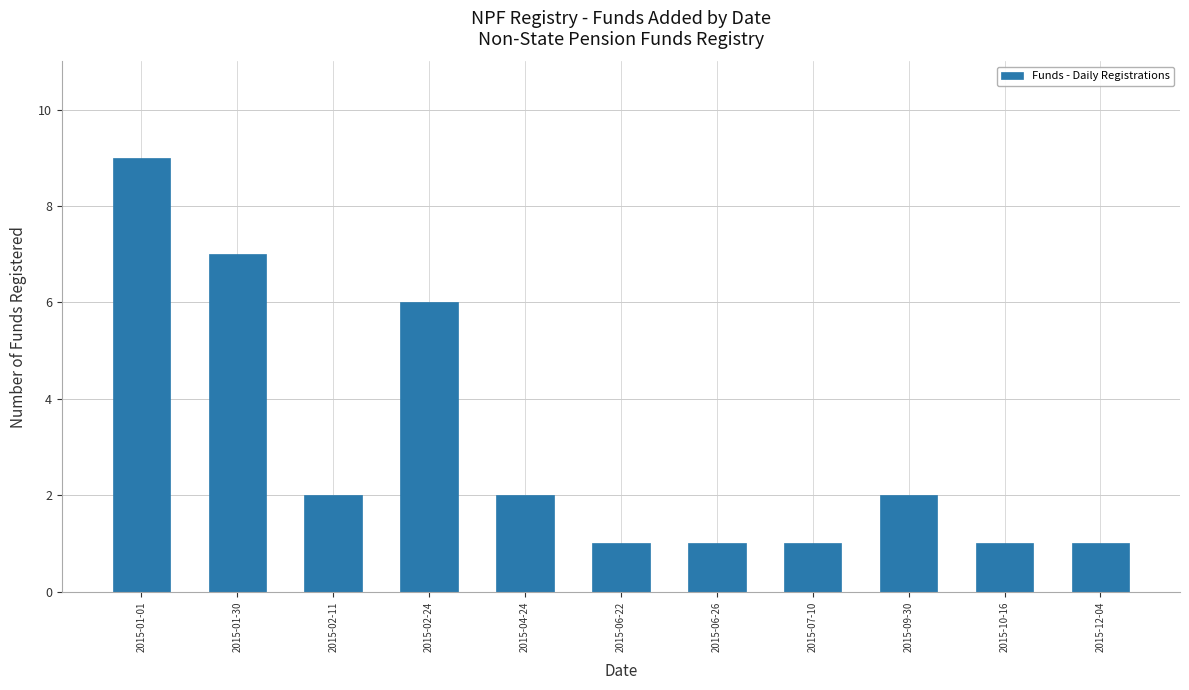

The chart shows a value of 2 at 2015-12-04. True or false?

False